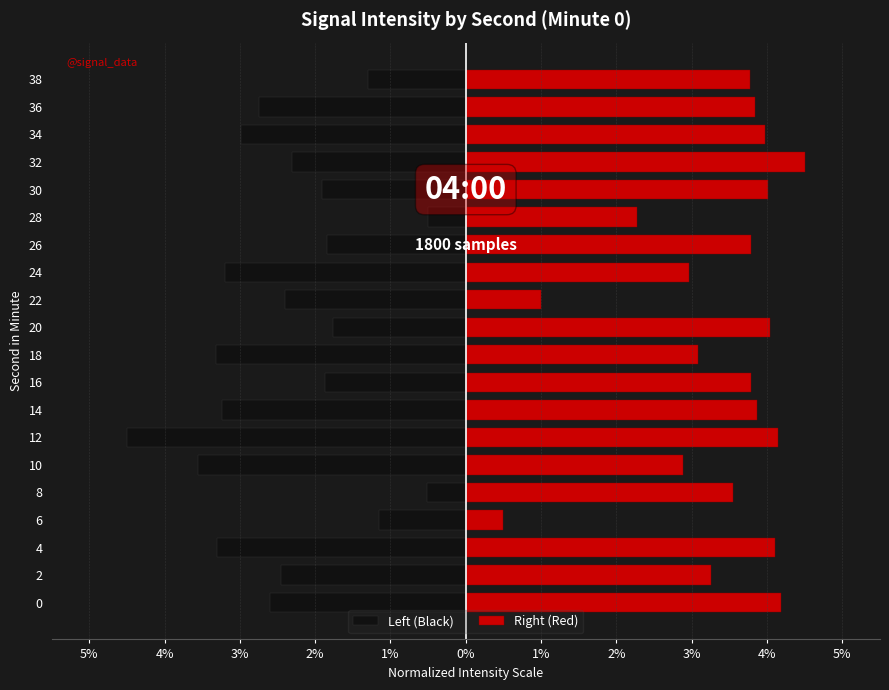

Which series has the largest range (max minus min)?

Left (Black)